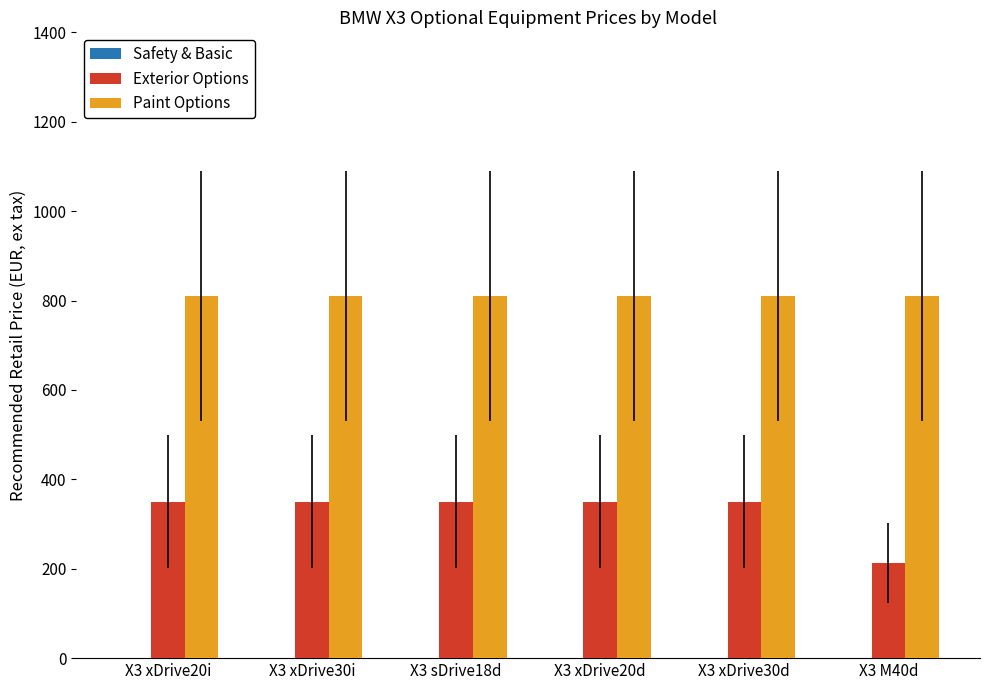

Is it true that Exterior Options equals 482.2 at X3 xDrive30i?

False